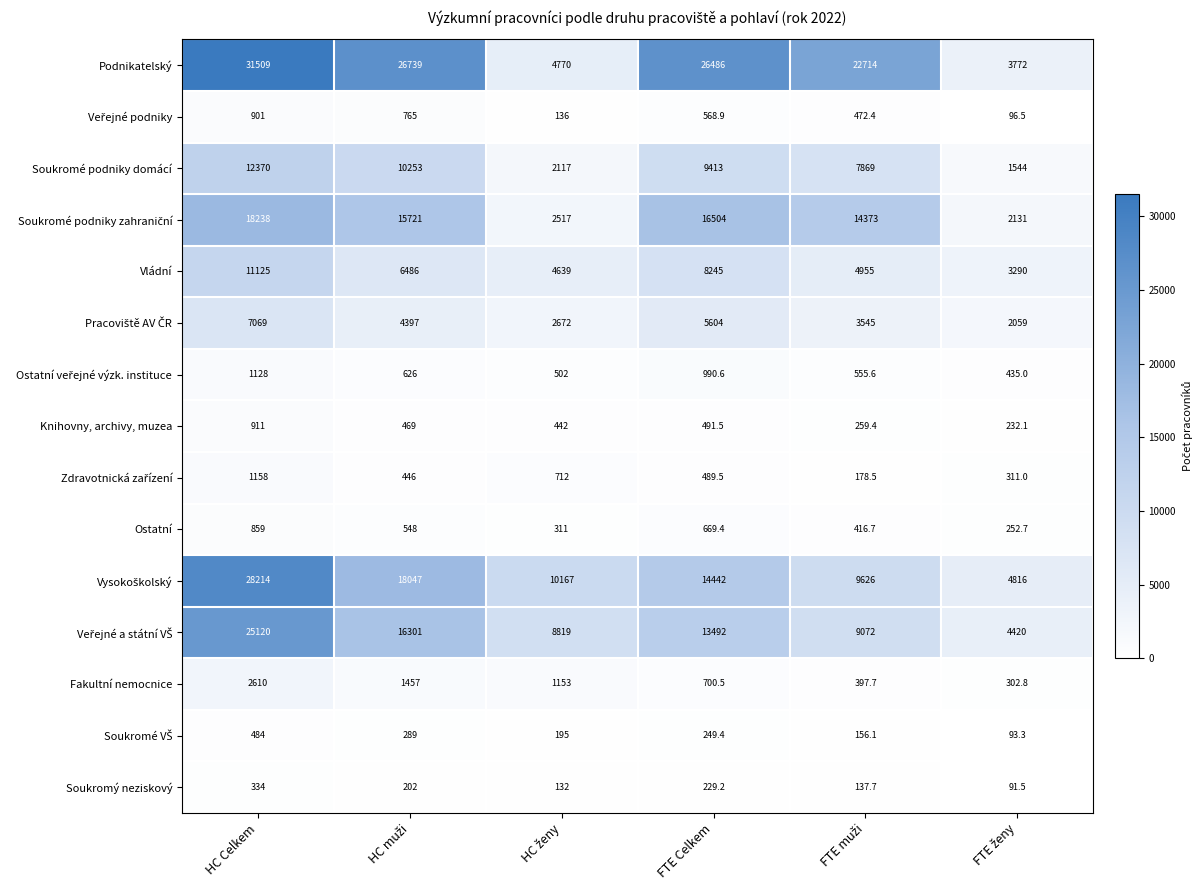

The value of Vládní at FTE Celkem is 3978.5. True or false?

False